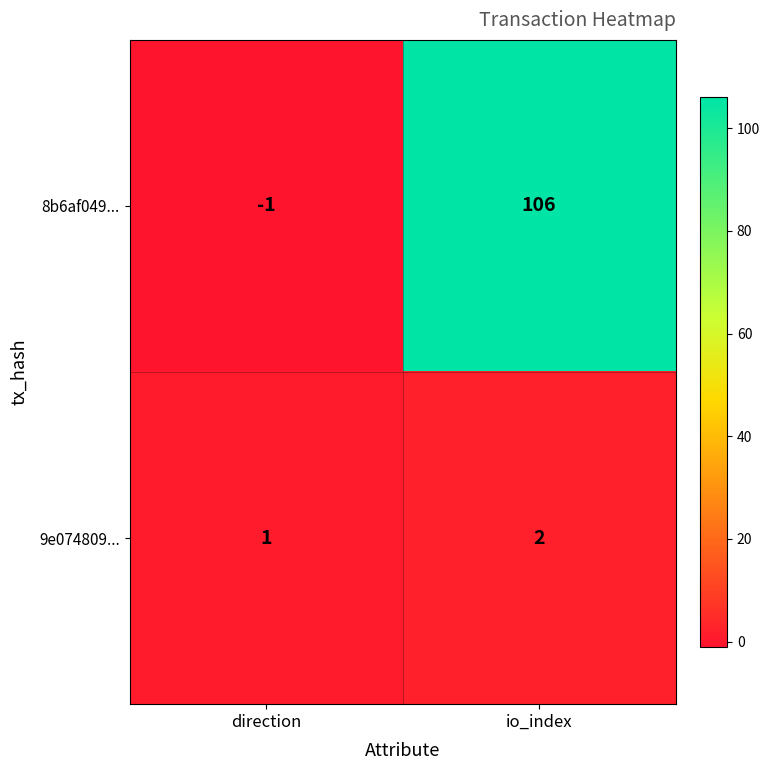

Which series has the largest range (max minus min)?

8b6af049...